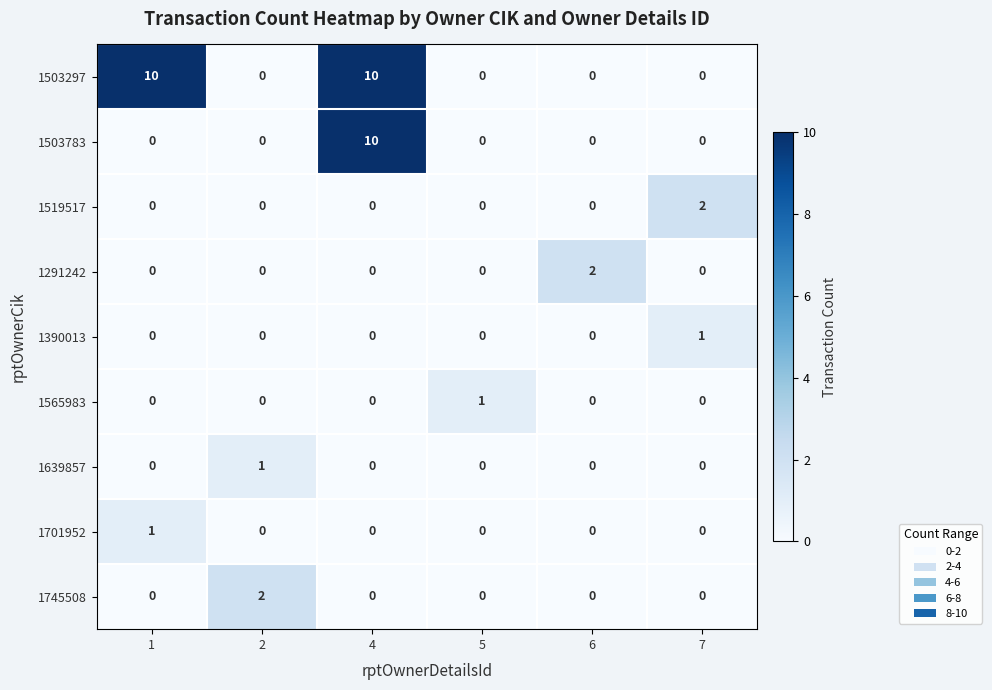

Read the 1503783 value at 4, to the nearest 5.

10